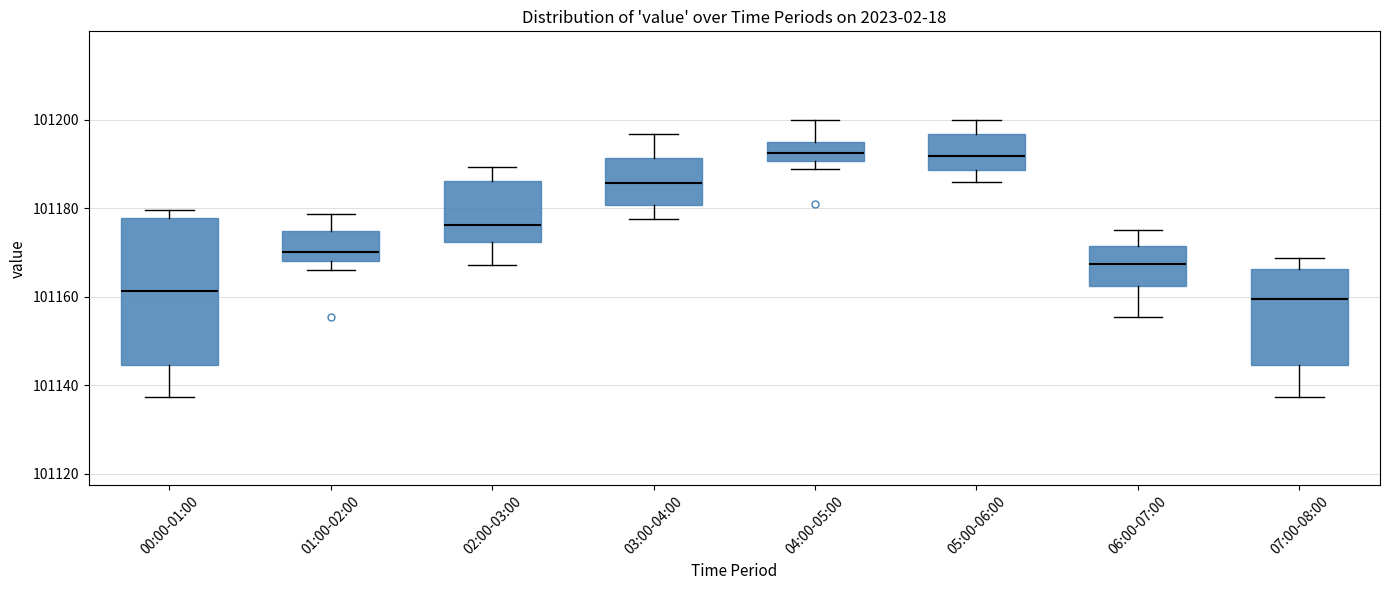

Reading left to right, read every box against the y-axis: the position of its median line, the range the box covers, and the ends of its whiskers. The values are not printed on the chart, so give them approximately, as read against the axis.

00:00-01:00: median 101162, box 101144 to 101178, whiskers 101138 to 101180
01:00-02:00: median 101170, box 101168 to 101174, whiskers 101166 to 101178
02:00-03:00: median 101176, box 101172 to 101186, whiskers 101168 to 101190
03:00-04:00: median 101186, box 101180 to 101192, whiskers 101178 to 101196
04:00-05:00: median 101192, box 101190 to 101194, whiskers 101188 to 101200
05:00-06:00: median 101192, box 101188 to 101196, whiskers 101186 to 101200
06:00-07:00: median 101168, box 101162 to 101172, whiskers 101156 to 101176
07:00-08:00: median 101160, box 101144 to 101166, whiskers 101138 to 101168